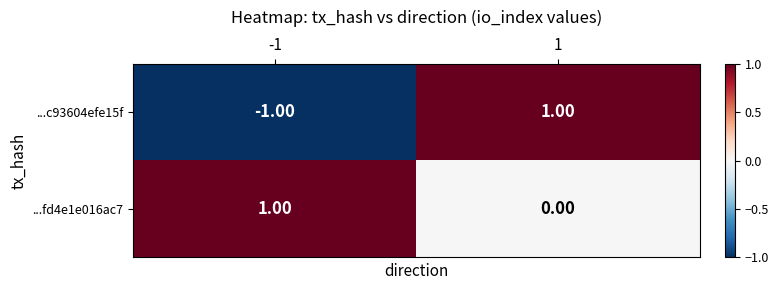

Rank the series at -1 from highest to lowest value.

...fd4e1e016ac7, ...c93604efe15f